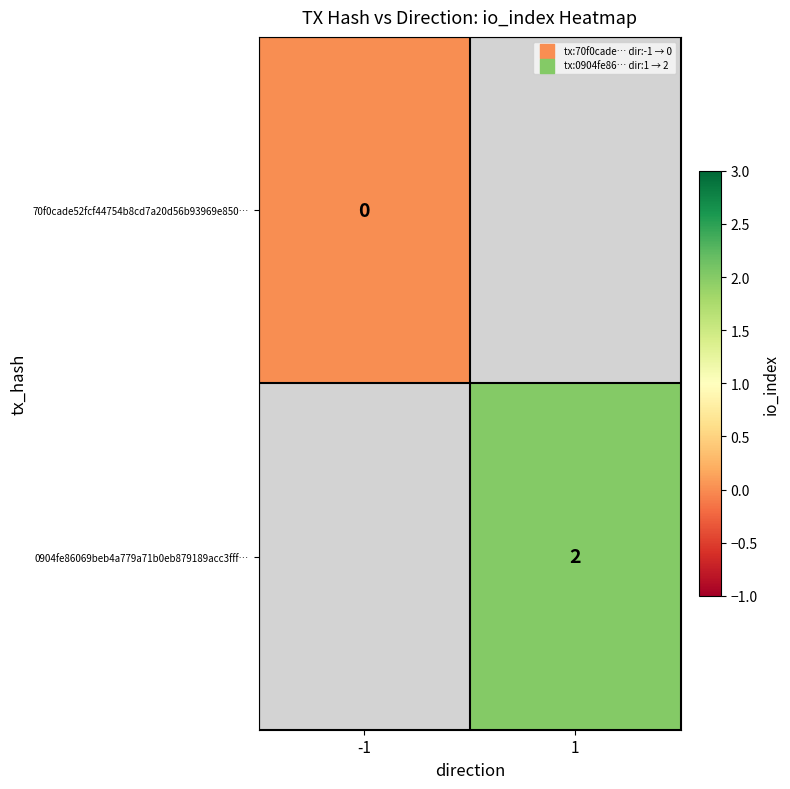

At how many categories does at least one series exceed 1?

1